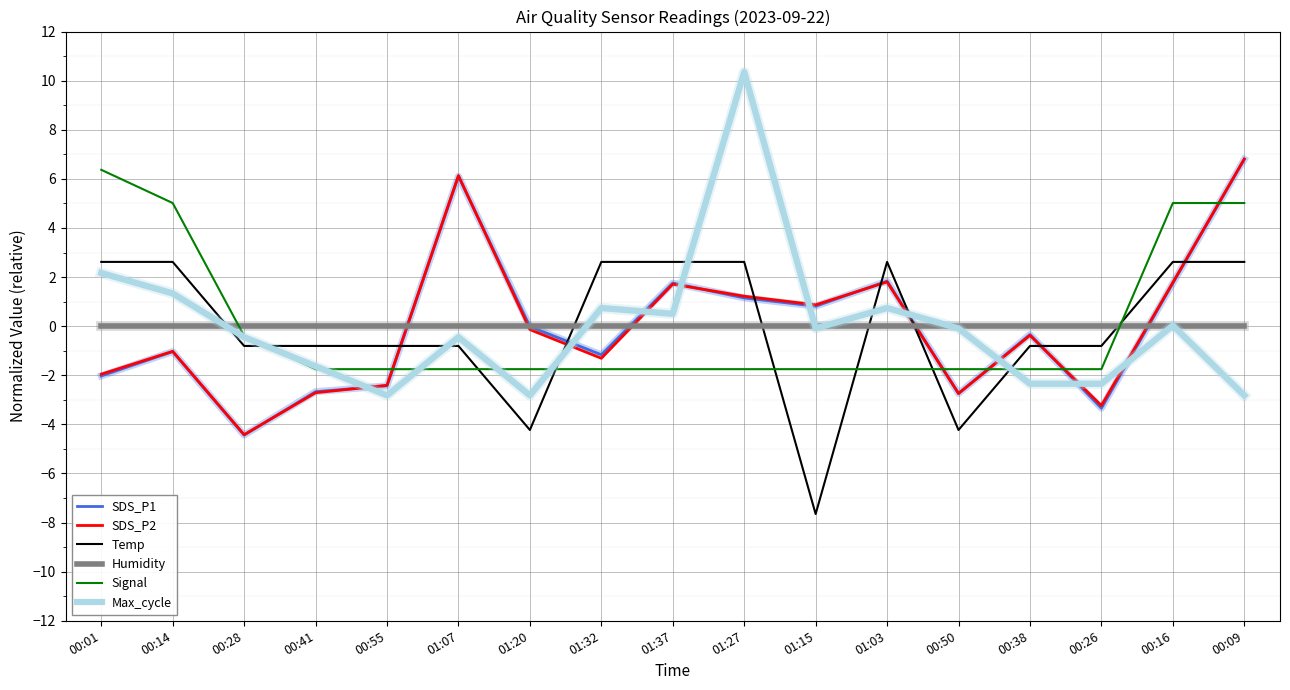

What position from the right is 00:14?

16